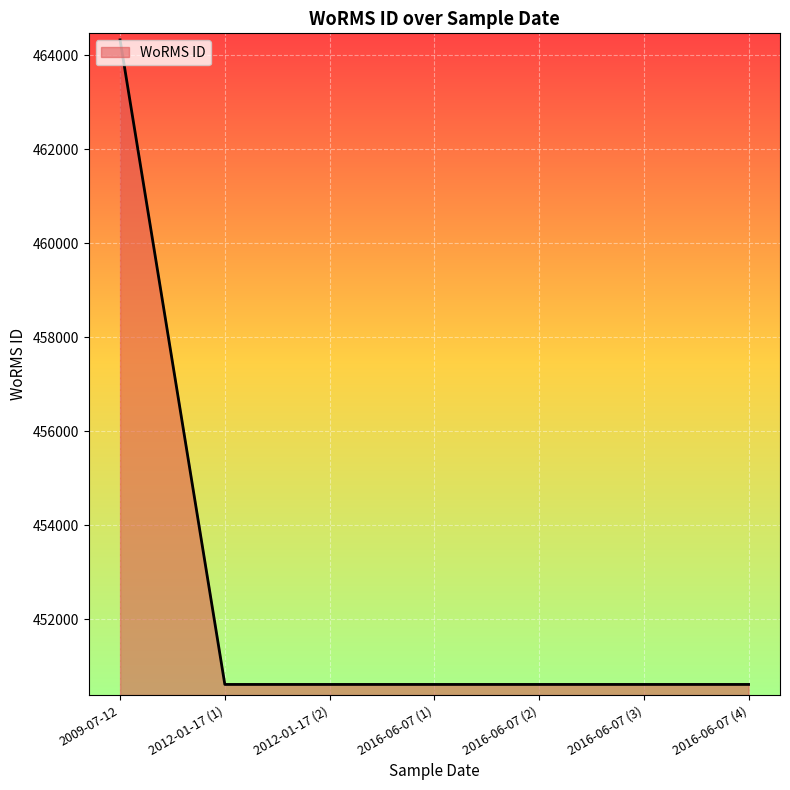

True or false: the data has more than 2 interior local peaks.

False